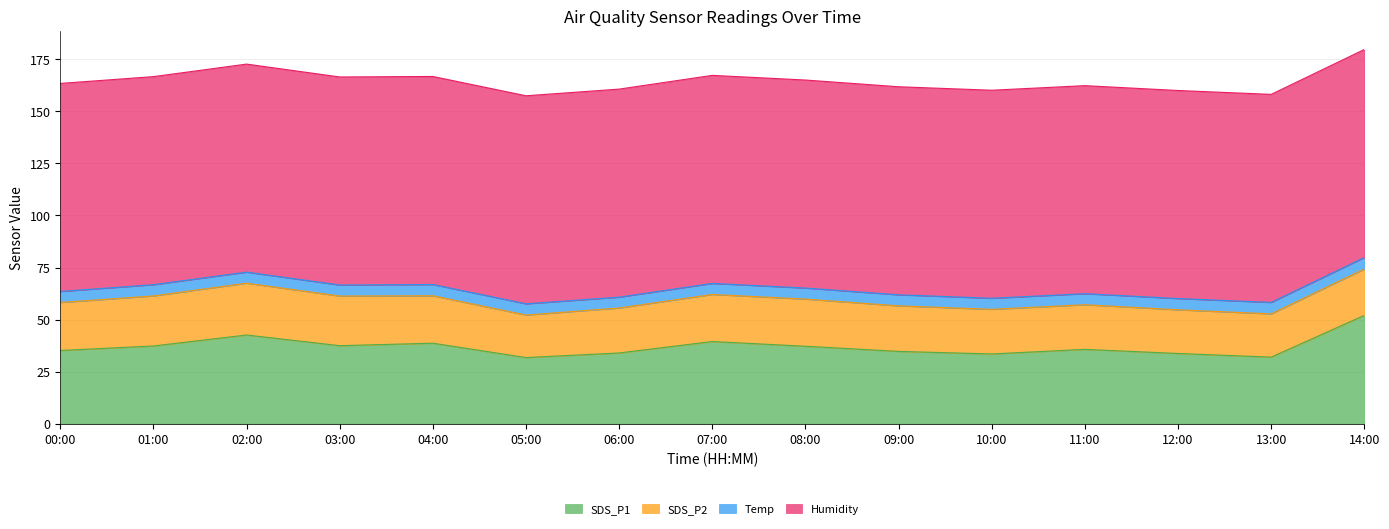

Is the value of Temp at 02:00 greater than the value of SDS_P2 at 05:00?

No